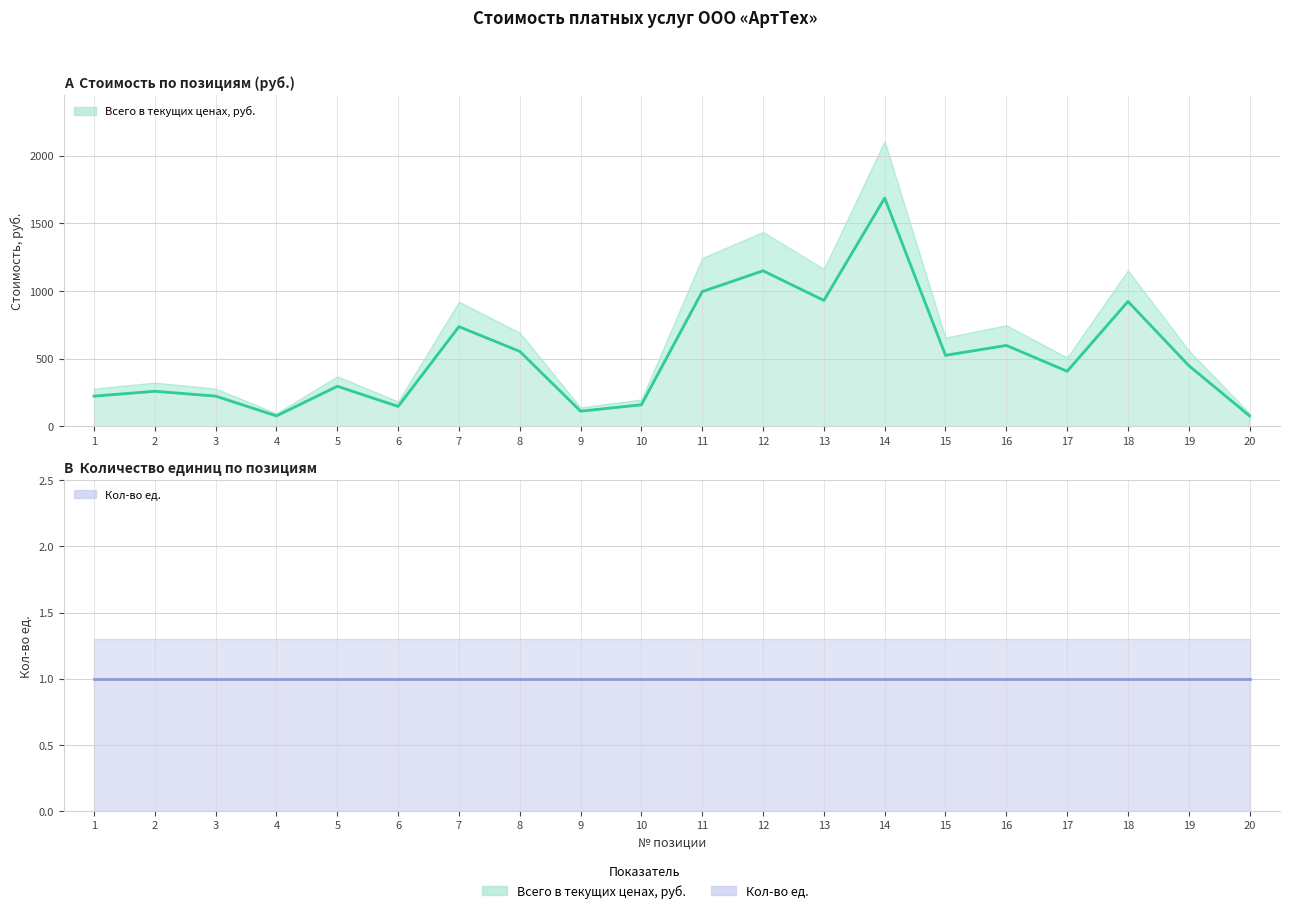

List the series in order of their overall mean, highest first.

Всего в текущих ценах, руб., Кол-во ед.